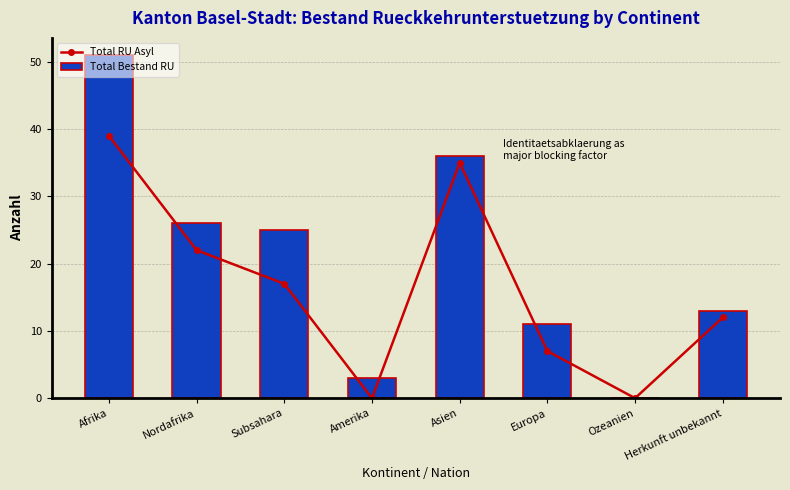

What is the value of the Total RU Asyl point at the 1st from the left?

39